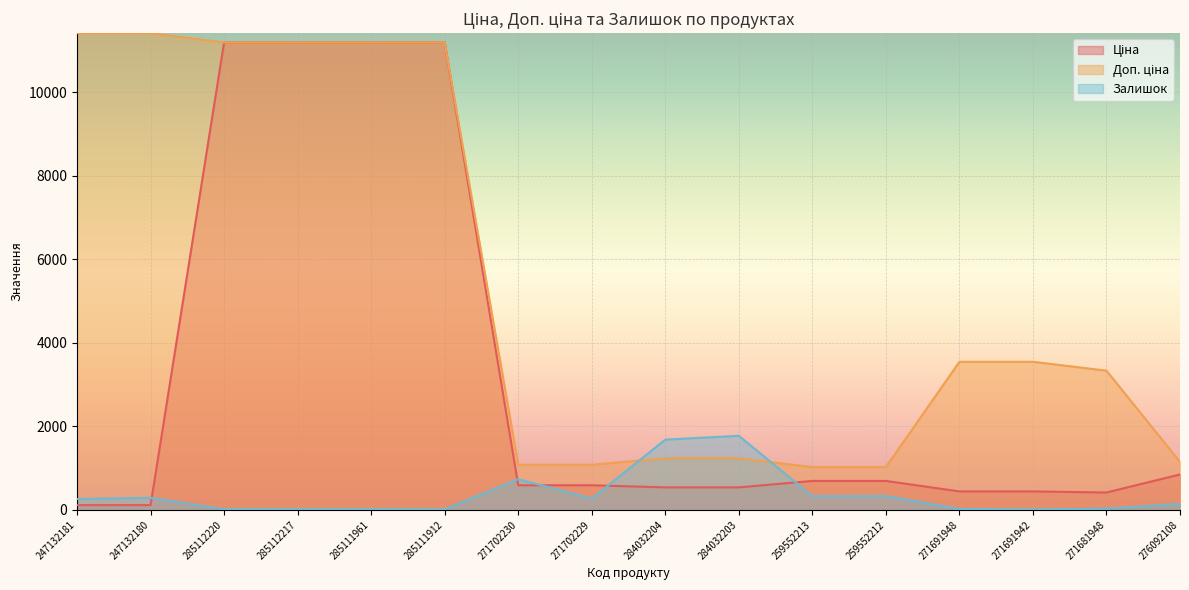

At 259552212, list the series in order from smallest to largest.

Залишок, Ціна, Доп. ціна